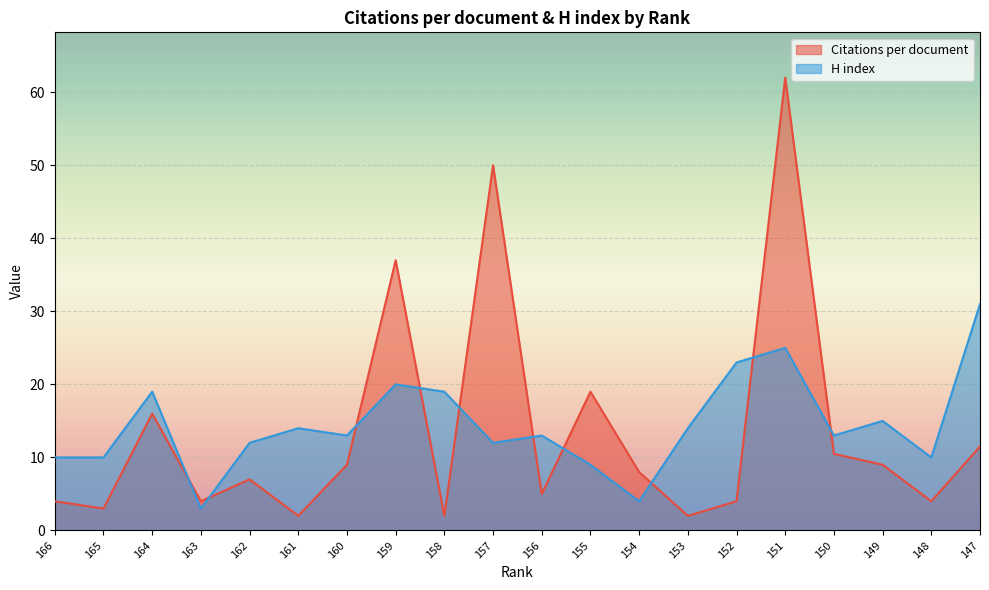

At how many categories does at least one series exceed 8?

18